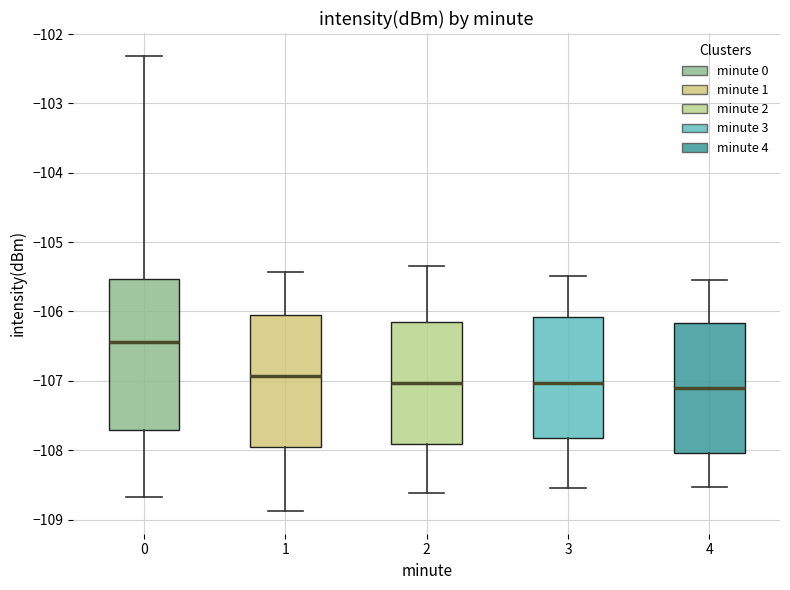

Reading left to right, read every box against the y-axis: the position of its median line, the range the box covers, and the ends of its whiskers. The values are not printed on the chart, so give them approximately, as read against the axis.

0: median -106.4, box -107.7 to -105.5, whiskers -108.7 to -102.3
1: median -106.9, box -108.0 to -106.1, whiskers -108.9 to -105.4
2: median -107.0, box -107.9 to -106.1, whiskers -108.6 to -105.3
3: median -107.0, box -107.8 to -106.1, whiskers -108.5 to -105.5
4: median -107.1, box -108.0 to -106.2, whiskers -108.5 to -105.5